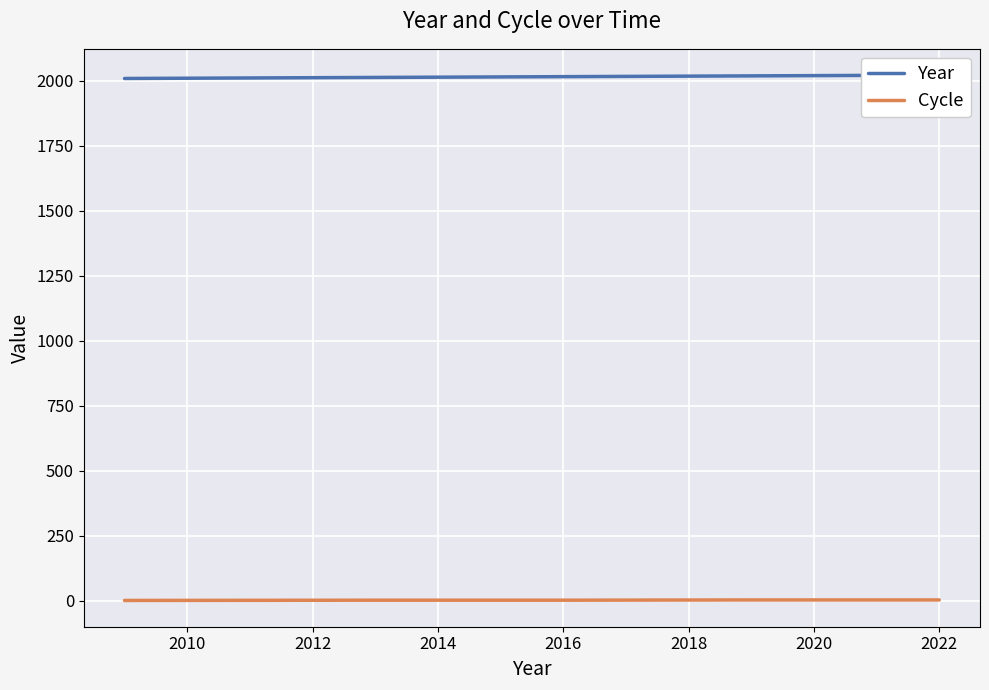

What is the sum of all Cycle values?

13